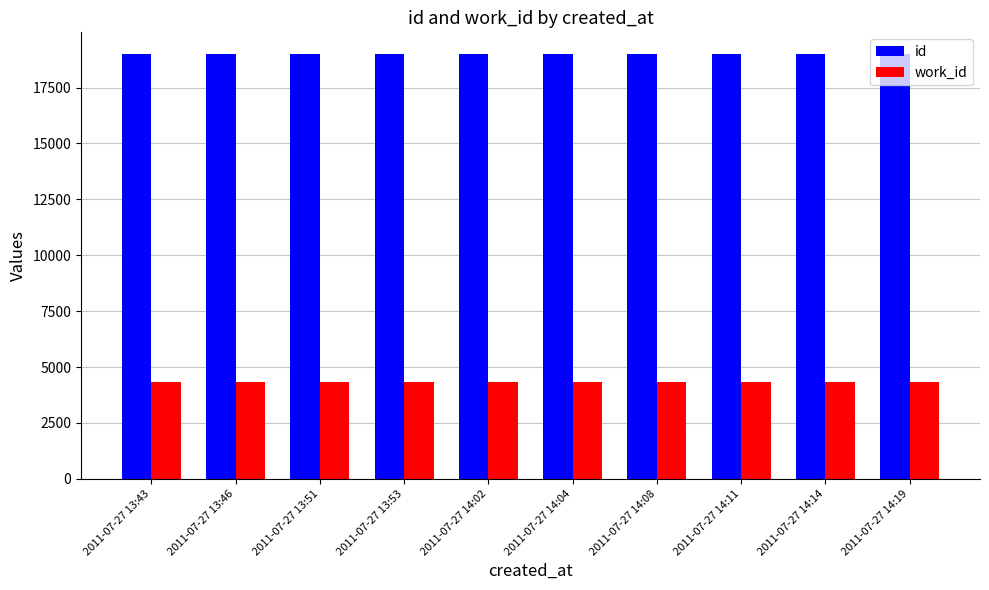

What is the maximum value for work_id?

4351